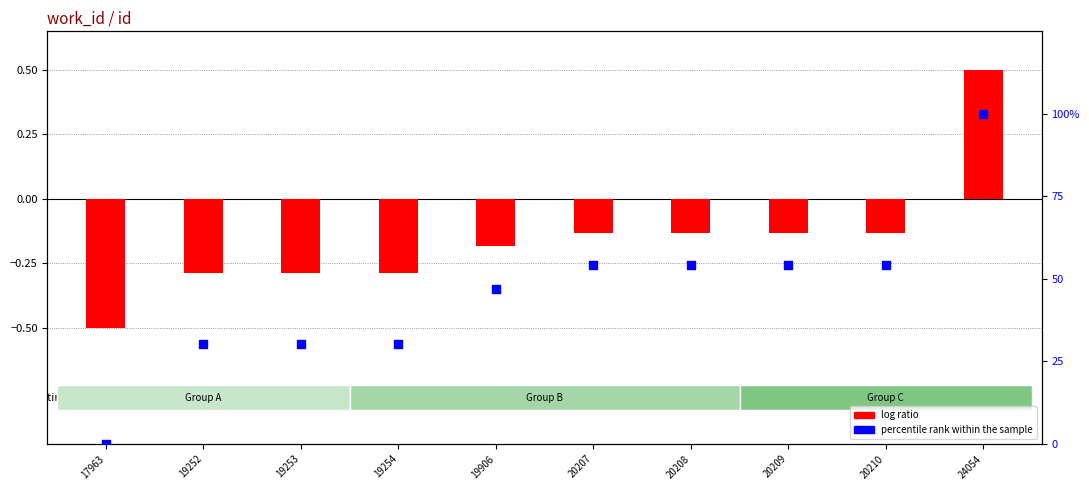

Which series reaches the minimum Y coordinate?

log ratio